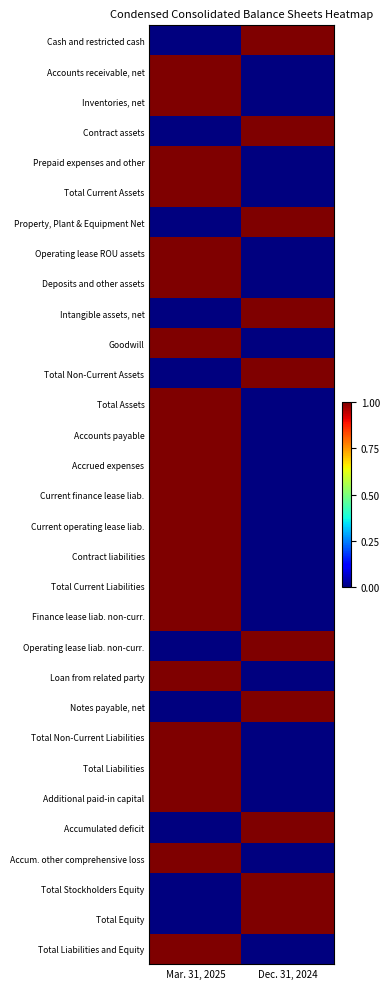

Reading left to right, extract all data points from this chart.

Cash and restricted cash: Mar. 31, 2025=0	Dec. 31, 2024=1
Accounts receivable, net: Mar. 31, 2025=1	Dec. 31, 2024=0
Inventories, net: Mar. 31, 2025=1	Dec. 31, 2024=0
Contract assets: Mar. 31, 2025=0	Dec. 31, 2024=1
Prepaid expenses and other: Mar. 31, 2025=1	Dec. 31, 2024=0
Total Current Assets: Mar. 31, 2025=1	Dec. 31, 2024=0
Property, Plant & Equipment Net: Mar. 31, 2025=0	Dec. 31, 2024=1
Operating lease ROU assets: Mar. 31, 2025=1	Dec. 31, 2024=0
Deposits and other assets: Mar. 31, 2025=1	Dec. 31, 2024=0
Intangible assets, net: Mar. 31, 2025=0	Dec. 31, 2024=1
Goodwill: Mar. 31, 2025=1	Dec. 31, 2024=0
Total Non-Current Assets: Mar. 31, 2025=0	Dec. 31, 2024=1
Total Assets: Mar. 31, 2025=1	Dec. 31, 2024=0
Accounts payable: Mar. 31, 2025=1	Dec. 31, 2024=0
Accrued expenses: Mar. 31, 2025=1	Dec. 31, 2024=0
Current finance lease liab.: Mar. 31, 2025=1	Dec. 31, 2024=0
Current operating lease liab.: Mar. 31, 2025=1	Dec. 31, 2024=0
Contract liabilities: Mar. 31, 2025=1	Dec. 31, 2024=0
Total Current Liabilities: Mar. 31, 2025=1	Dec. 31, 2024=0
Finance lease liab. non-curr.: Mar. 31, 2025=1	Dec. 31, 2024=0
Operating lease liab. non-curr.: Mar. 31, 2025=0	Dec. 31, 2024=1
Loan from related party: Mar. 31, 2025=1	Dec. 31, 2024=0
Notes payable, net: Mar. 31, 2025=0	Dec. 31, 2024=1
Total Non-Current Liabilities: Mar. 31, 2025=1	Dec. 31, 2024=0
Total Liabilities: Mar. 31, 2025=1	Dec. 31, 2024=0
Additional paid-in capital: Mar. 31, 2025=1	Dec. 31, 2024=0
Accumulated deficit: Mar. 31, 2025=0	Dec. 31, 2024=1
Accum. other comprehensive loss: Mar. 31, 2025=1	Dec. 31, 2024=0
Total Stockholders Equity: Mar. 31, 2025=0	Dec. 31, 2024=1
Total Equity: Mar. 31, 2025=0	Dec. 31, 2024=1
Total Liabilities and Equity: Mar. 31, 2025=1	Dec. 31, 2024=0